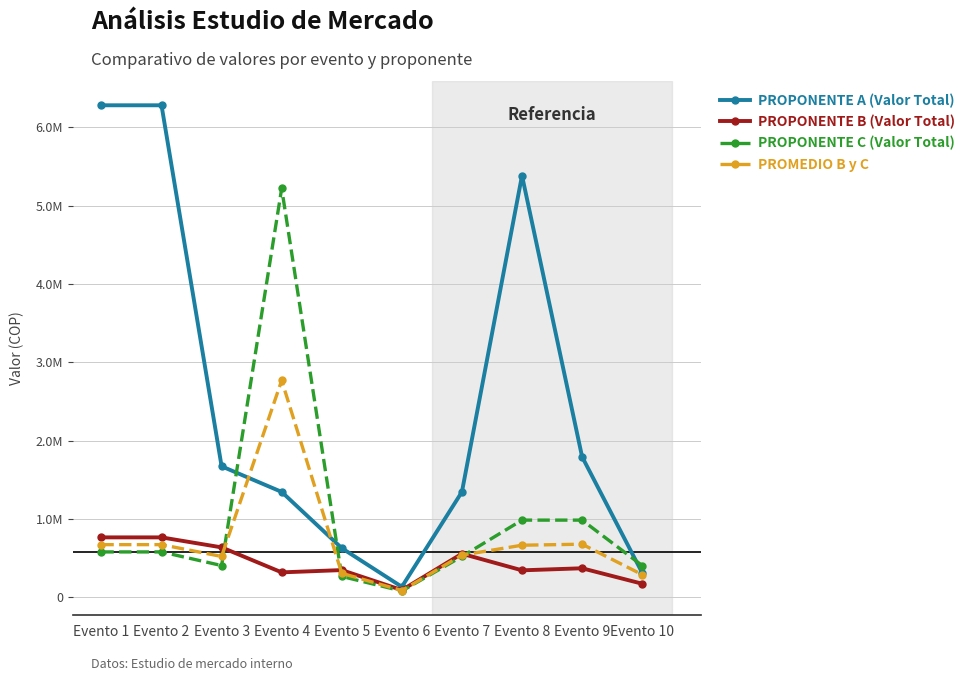

Between which two adjacent categories do PROMEDIO B y C and PROPONENTE A (Valor Total) first intersect?

Evento 3 and Evento 4